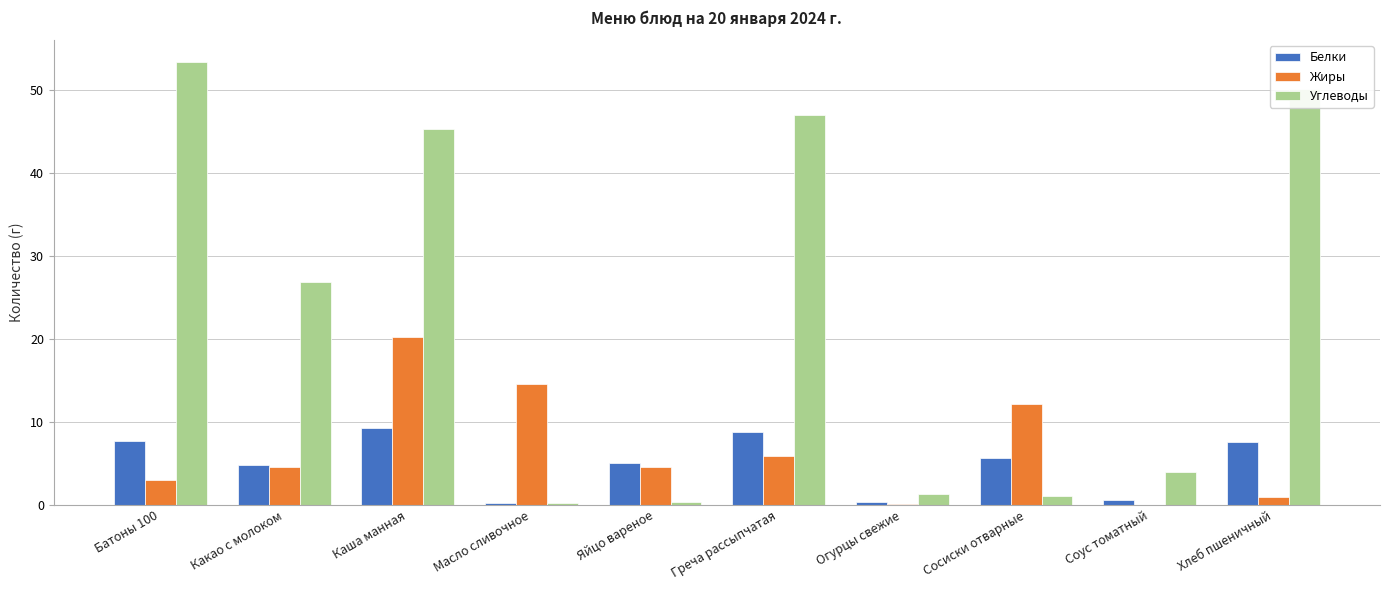

At which category is the sum across all series the highest?

Каша манная